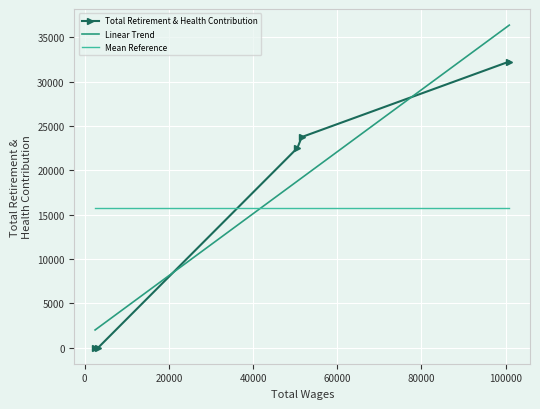

The chart shows a value of 0 at Clerical Assistant. True or false?

True